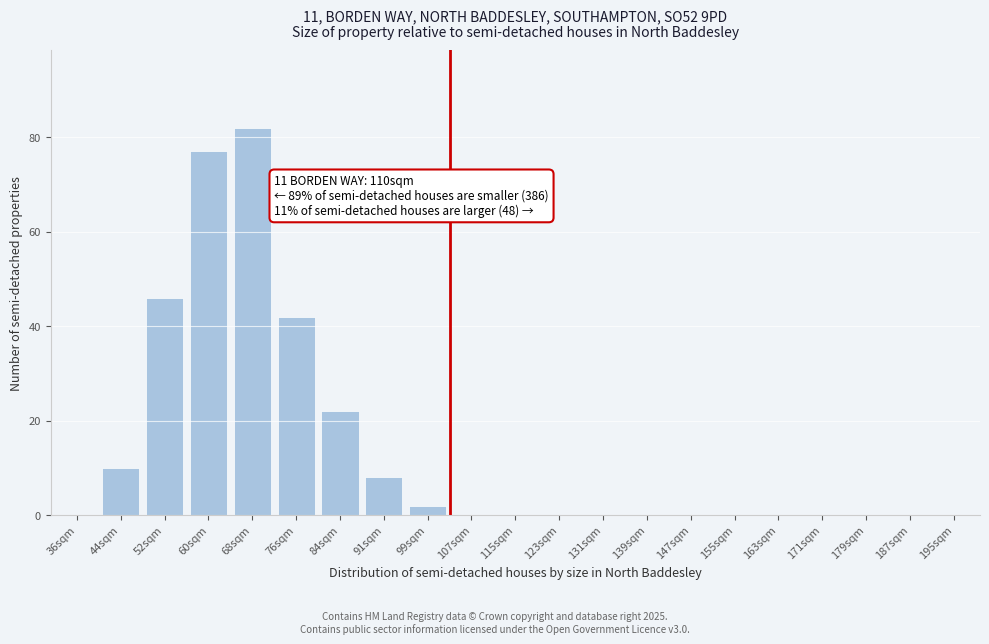

Reading left to right, transcribe all the data shown in this chart.

36sqm=0	44sqm=10	52sqm=46	60sqm=77	68sqm=82	76sqm=42	84sqm=22	91sqm=8	99sqm=2	107sqm=0	115sqm=0	123sqm=0	131sqm=0	139sqm=0	147sqm=0	155sqm=0	163sqm=0	171sqm=0	179sqm=0	187sqm=0	195sqm=0